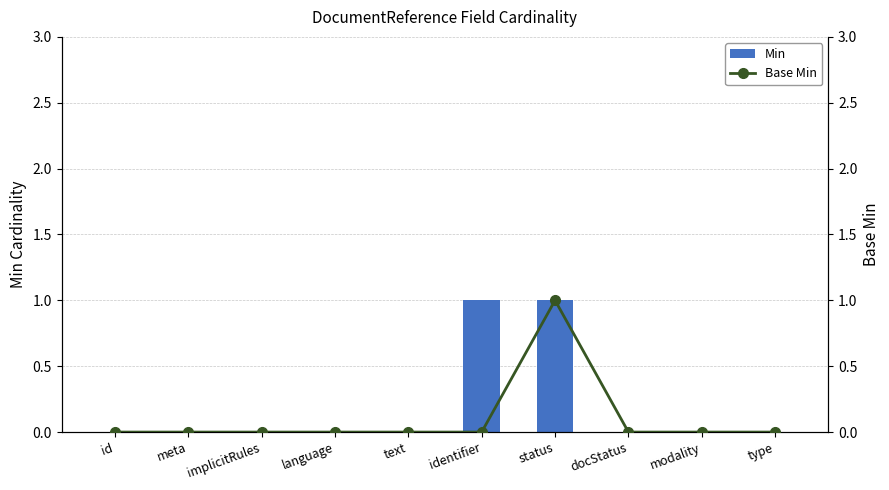

What is the highest value of the Min series?

1